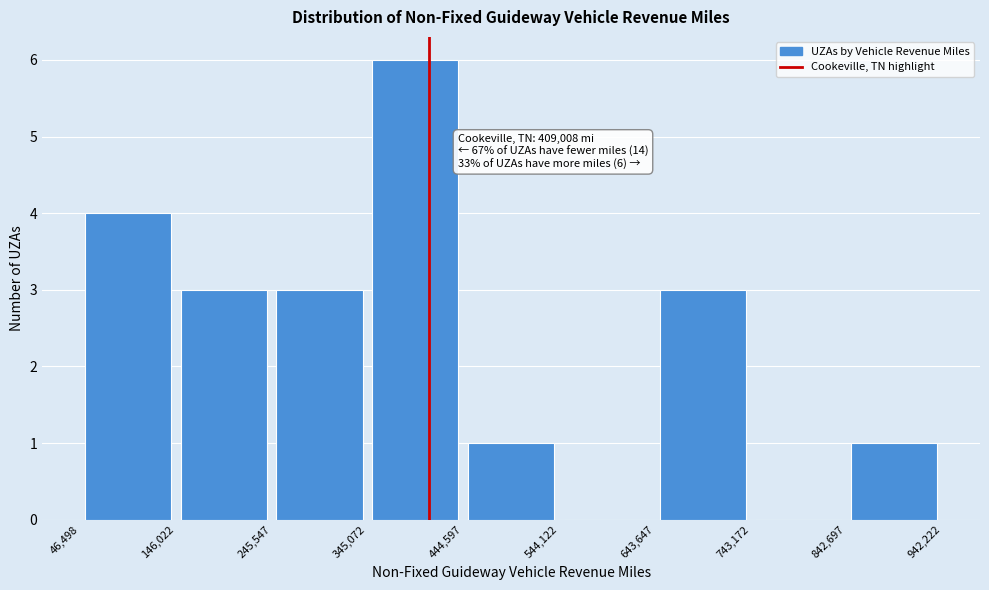

Over which range of the x-axis is the bar tallest?

345,072 to 444,597